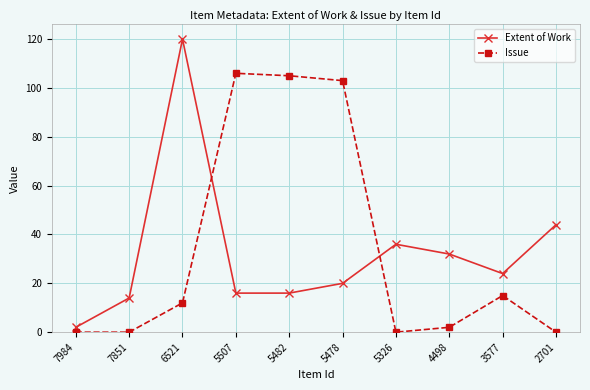

True or false: Extent of Work has more than 1 points higher than both neighbors.

True